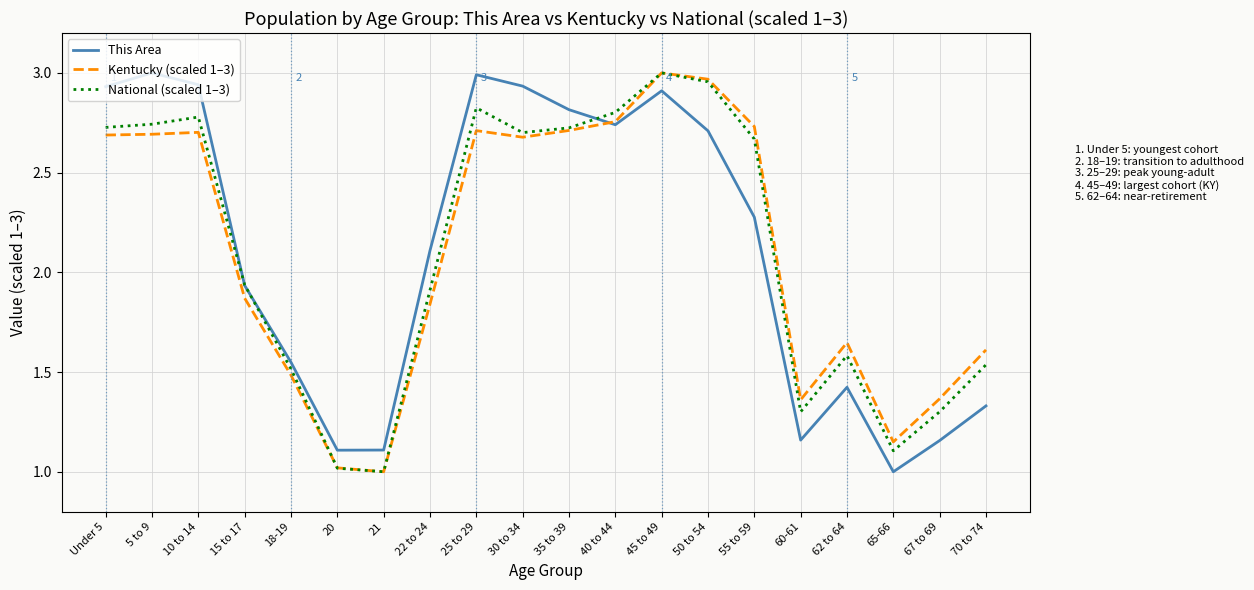

What is the total value across all series at 50 to 54?

8.6